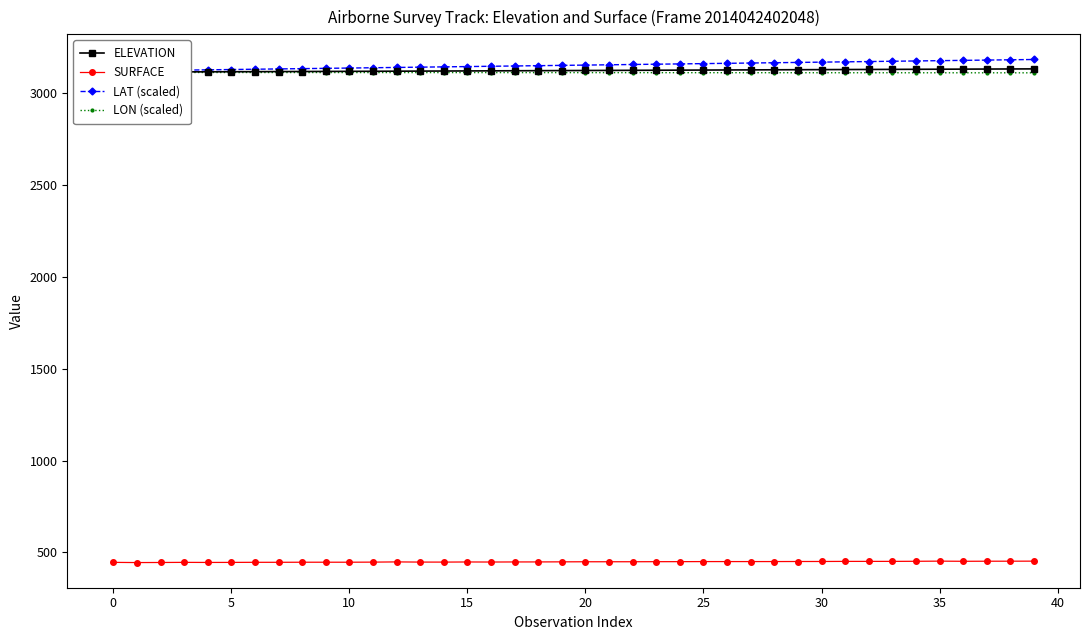

Where does the LAT (scaled) series first go above 3151?

20